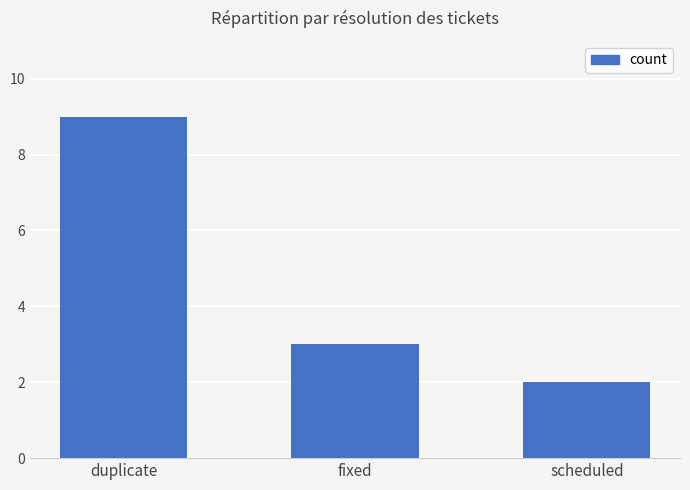

What is the ratio of the value at duplicate to the value at fixed?

3.0